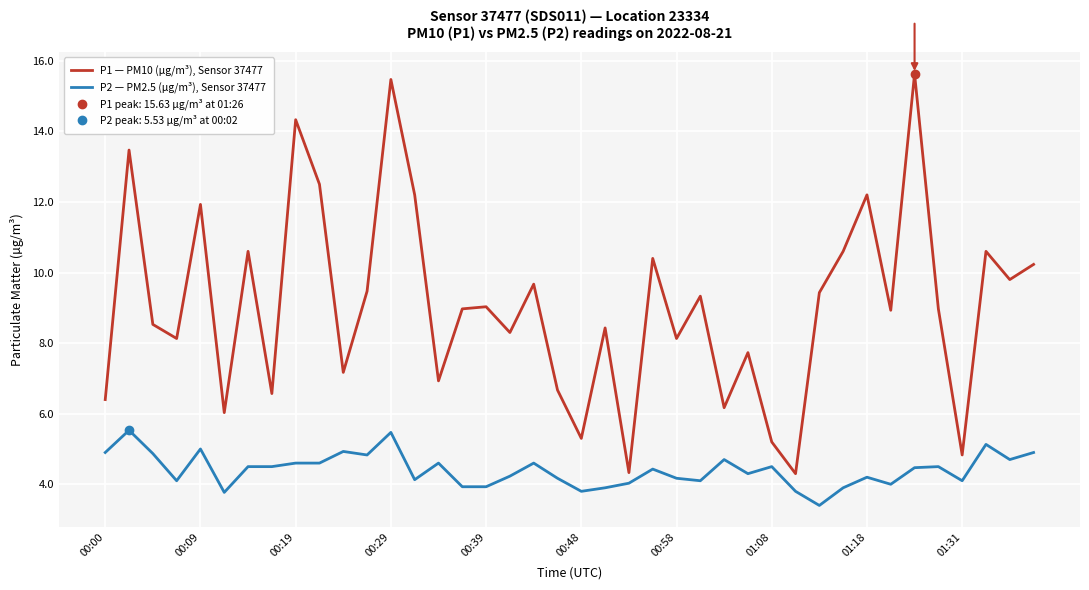

Is the value of P1 — PM10 (µg/m³), Sensor 37477 at 00:09 greater than the value of P2 — PM2.5 (µg/m³), Sensor 37477 at 01:31?

Yes